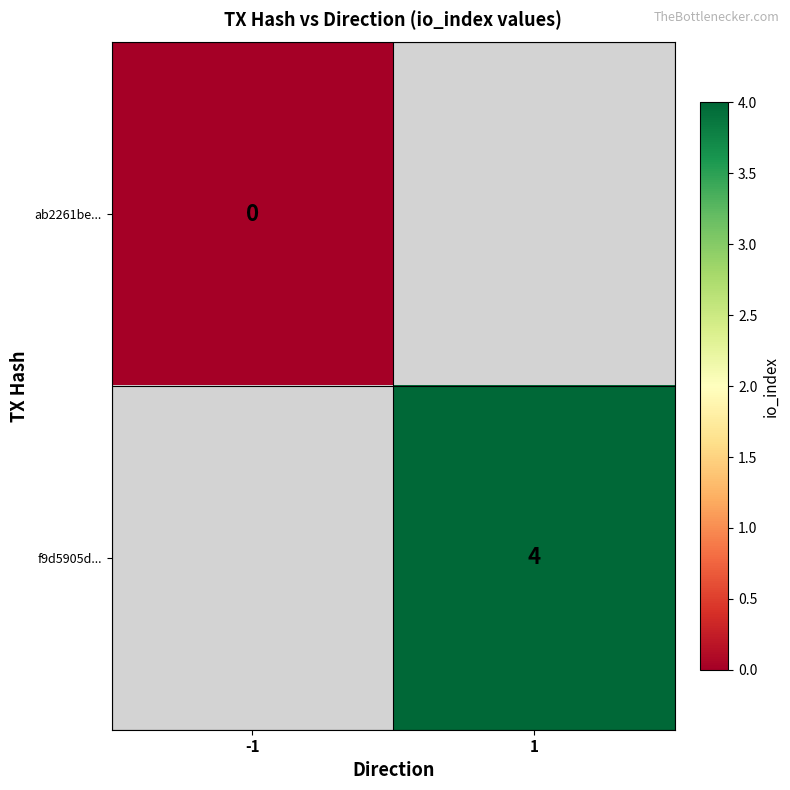

The f9d5905d... series shows 4 at 1. True or false?

True